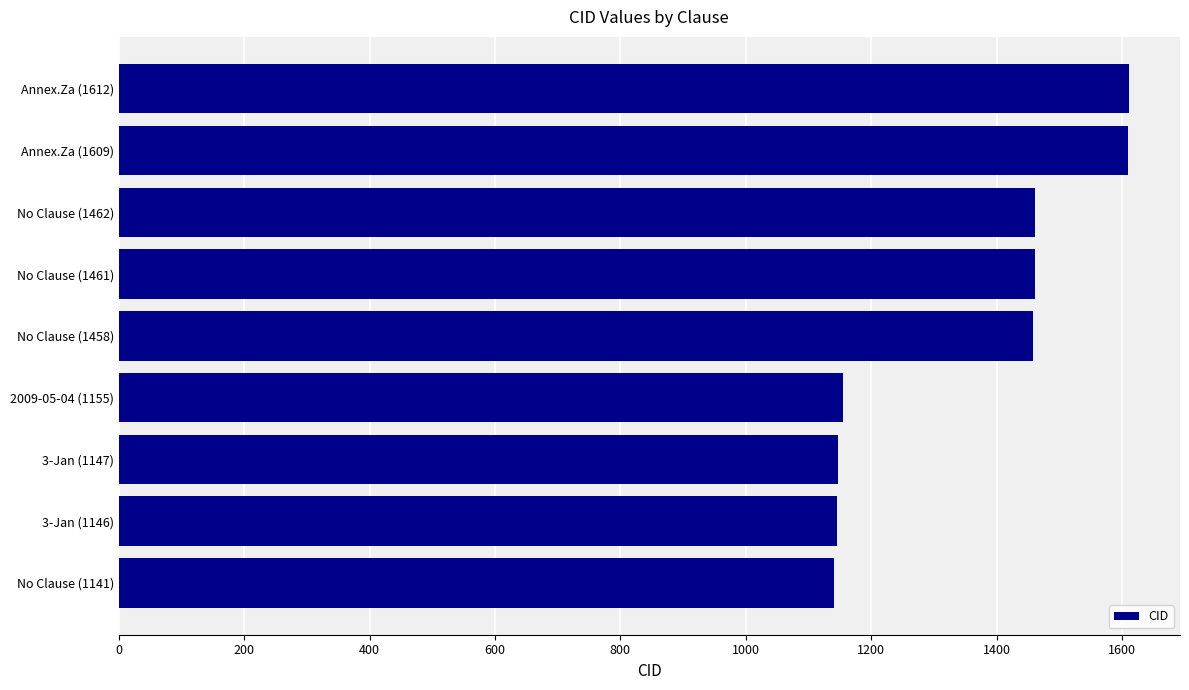

Where is the data nearest to the value 1376?

No Clause (1458)